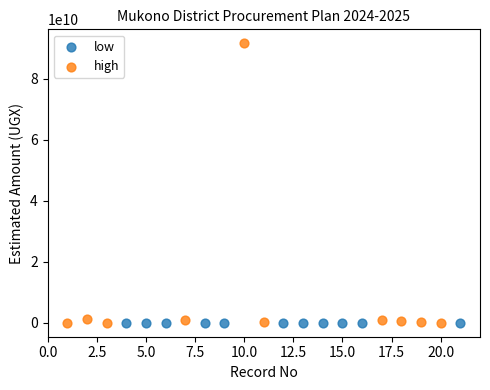

Which series has the widest spread of Y values?

high